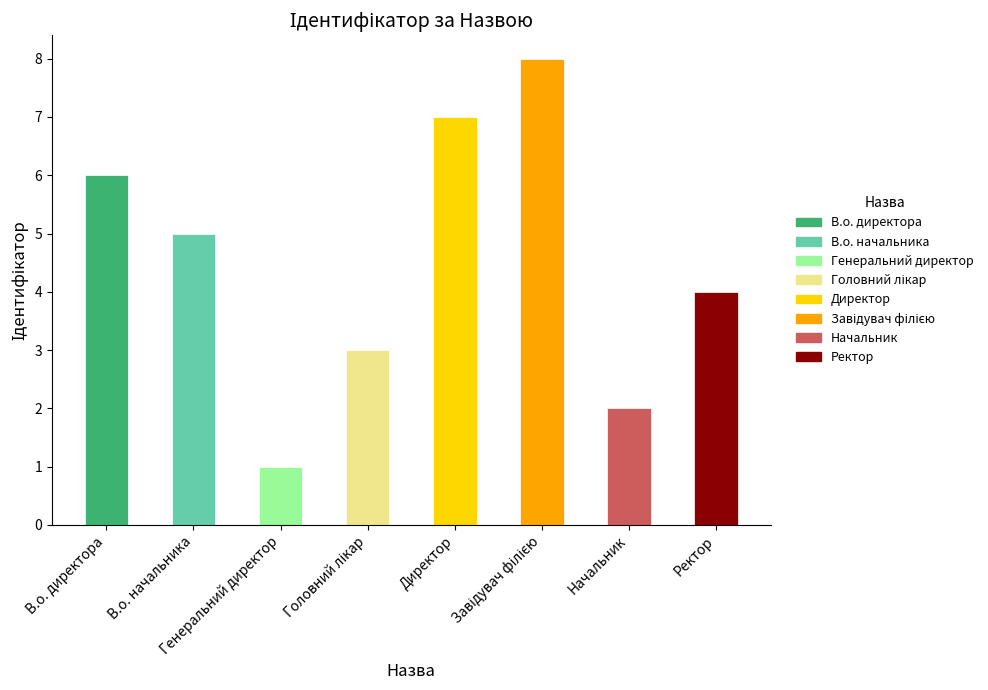

Reading left to right, extract all data points from this chart.

6	5	1	3	7	8	2	4